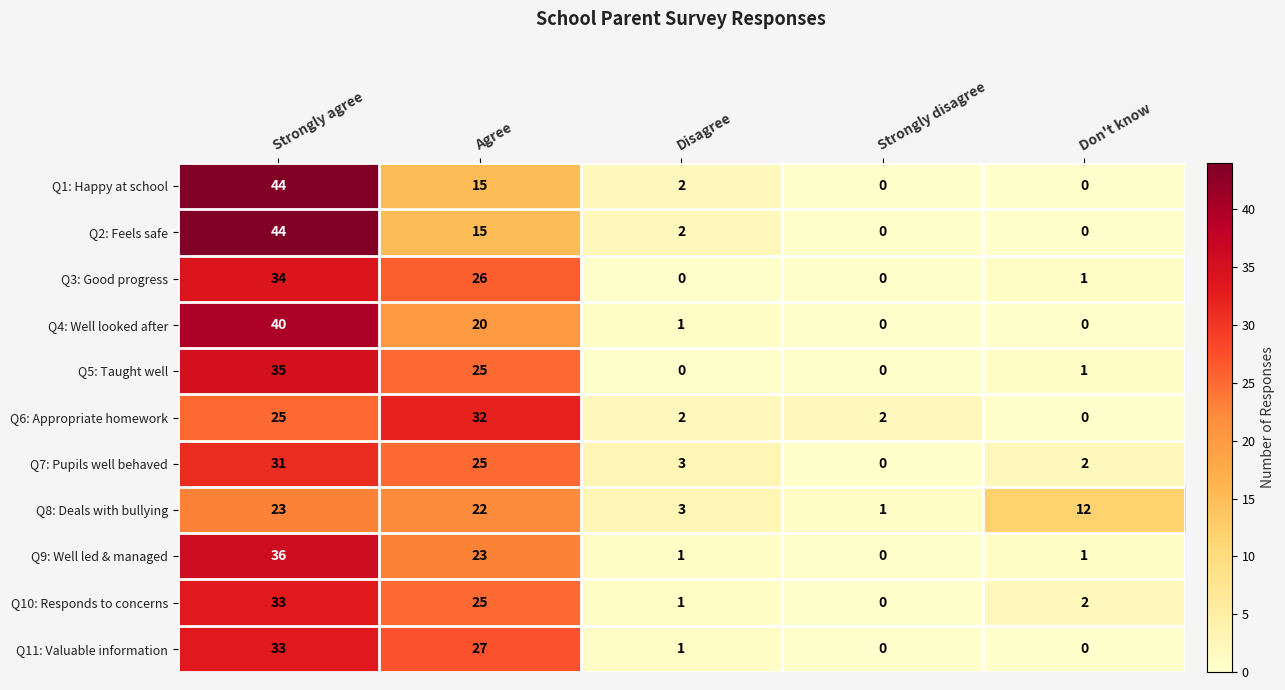

What is the total value across all series at Disagree?

16